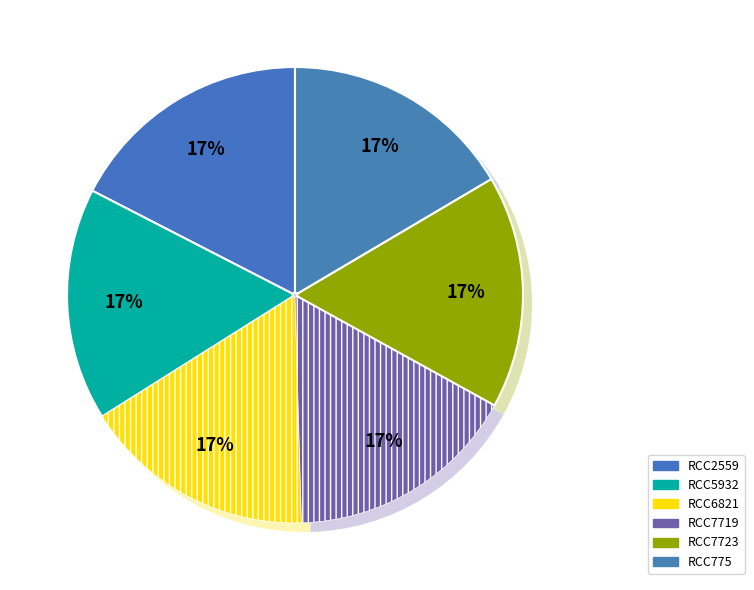

Count the number of slices in the pie.

6